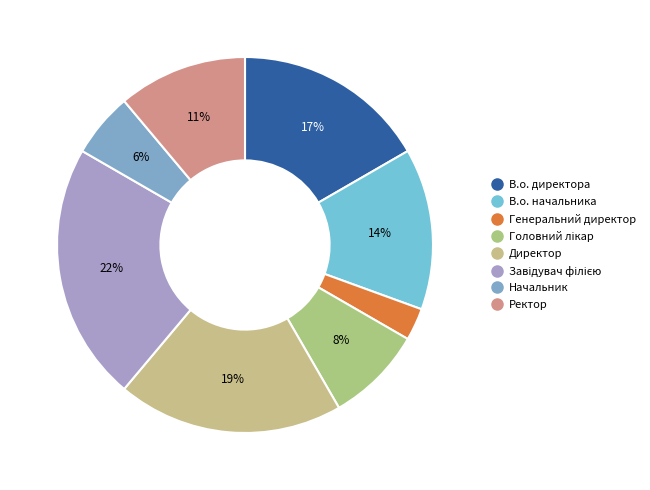

What percentage is the В.о. начальника slice, to the nearest percent?

14%